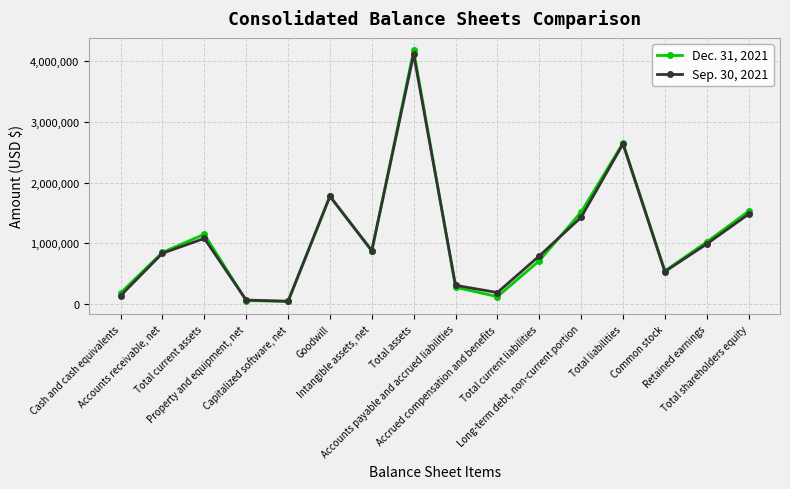

True or false: Dec. 31, 2021 and Sep. 30, 2021 intersect in this chart.

True